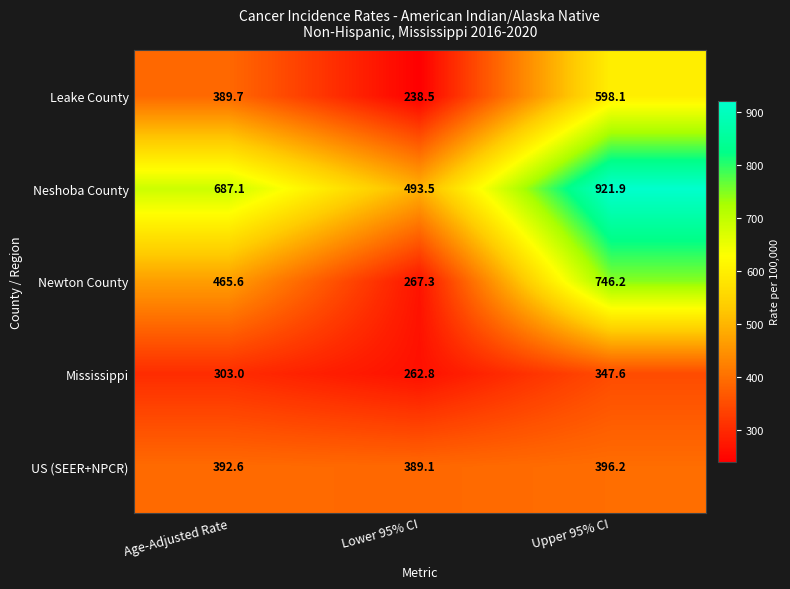

What is the difference between the Leake County values at Lower 95% CI and Upper 95% CI?

359.6